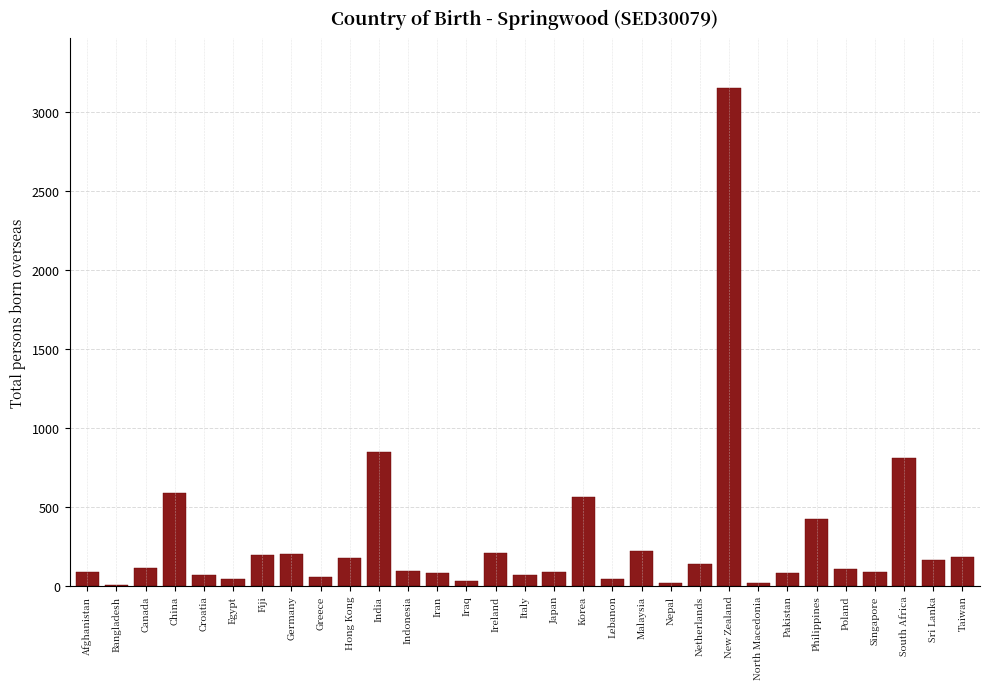

Which has a higher value, Croatia or Korea?

Korea